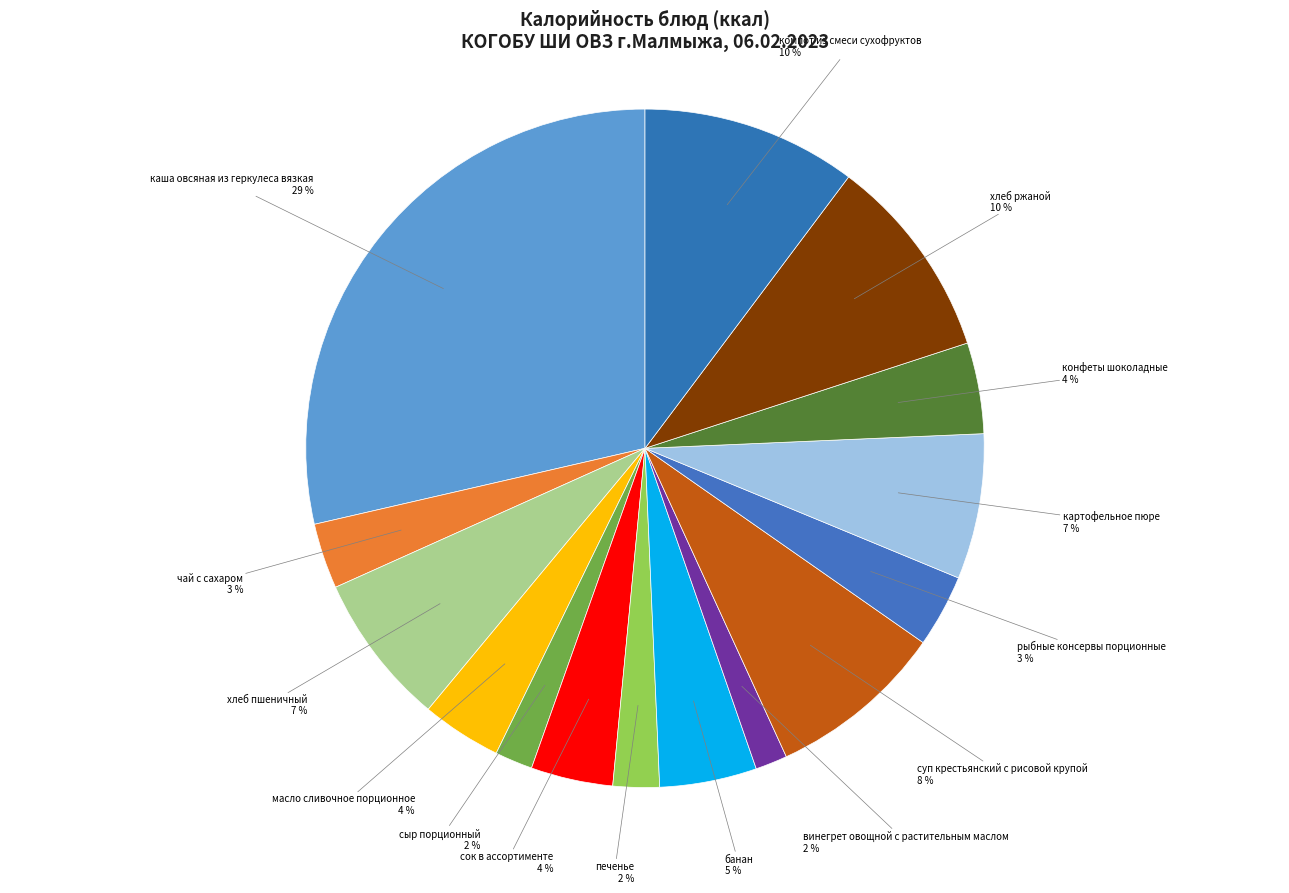

Combined, do чай с сахаром and сыр порционный account for over 50%?

No